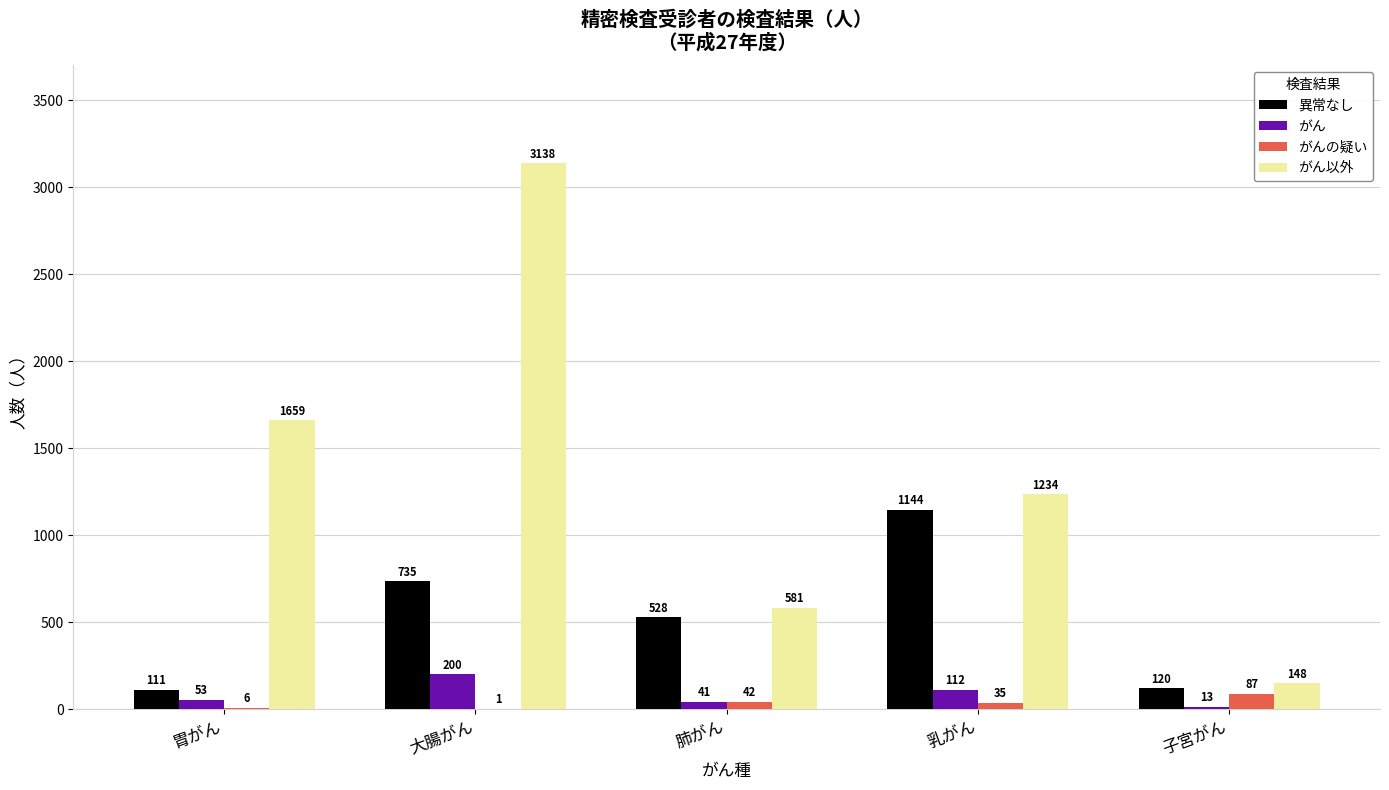

At which category is the sum across all series the highest?

大腸がん